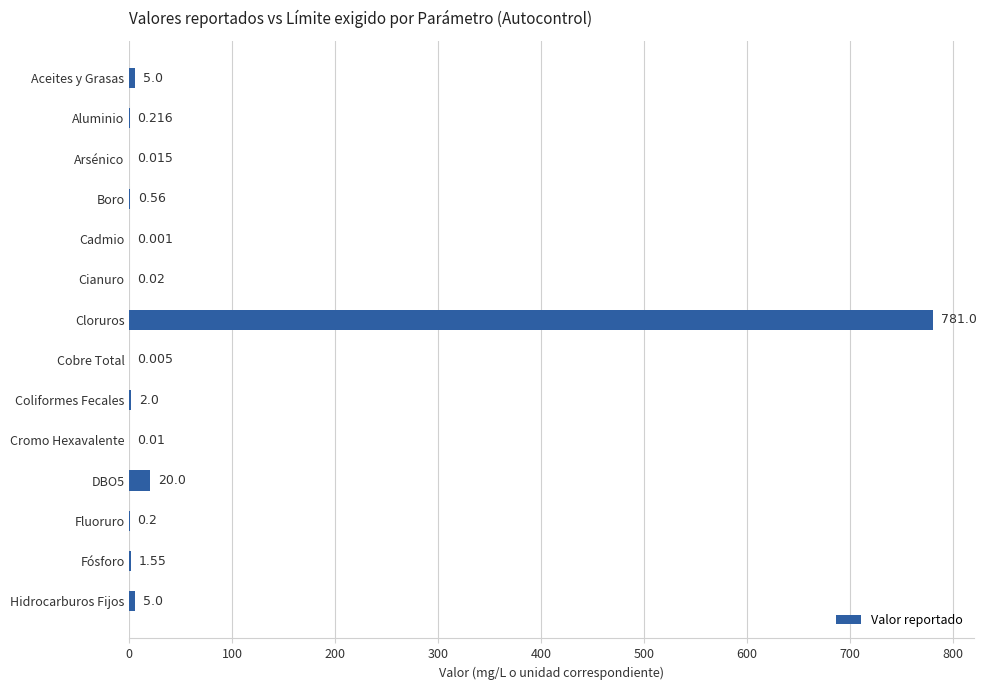

Which label corresponds to the largest value in the chart?

Cloruros